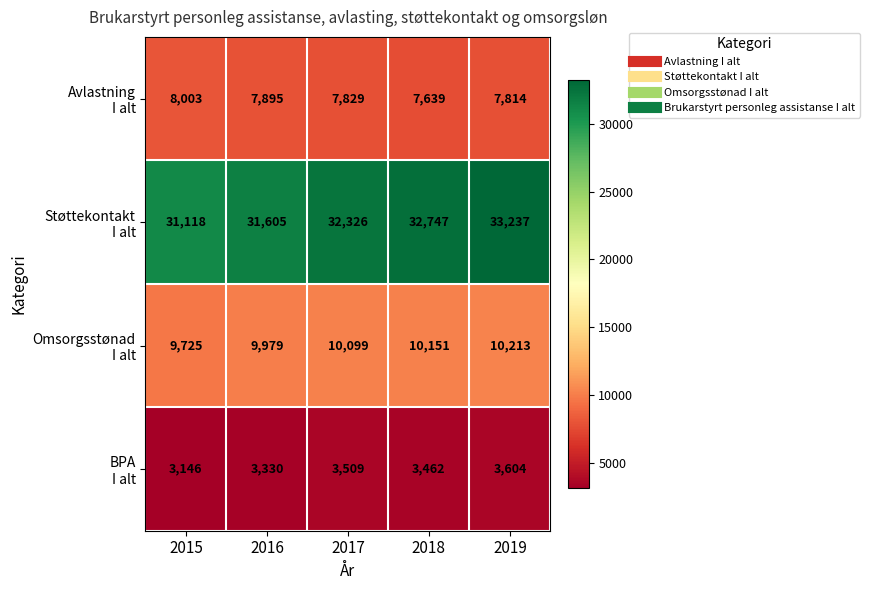

What is the smallest value displayed?

3146